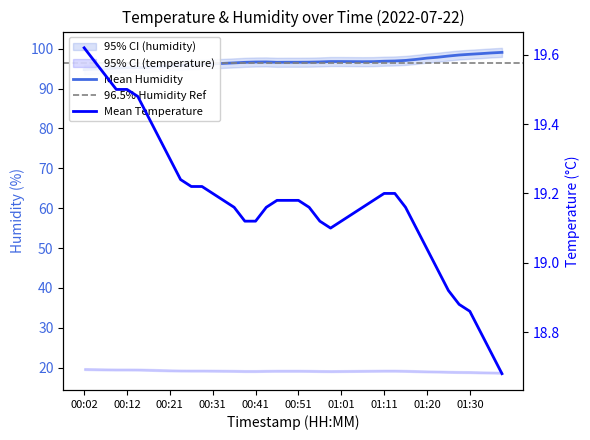

How many points are lower than both their immediate neighbors (excluding endpoints)?

2